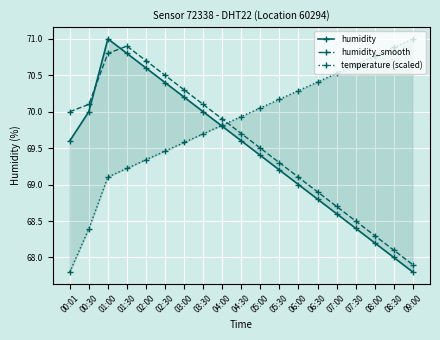

Reading left to right, list all the values displayed in this chart.

humidity: 00:01=69.6	00:30=70.0	01:00=71.0	01:30=70.8	02:00=70.6	02:30=70.4	03:00=70.2	03:30=70.0	04:00=69.8	04:30=69.6	05:00=69.4	05:30=69.2	06:00=69.0	06:30=68.8	07:00=68.6	07:30=68.4	08:00=68.2	08:30=68.0	09:00=67.8
humidity_smooth: 00:01=70.0	00:30=70.1	01:00=70.8	01:30=70.9	02:00=70.7	02:30=70.5	03:00=70.3	03:30=70.1	04:00=69.9	04:30=69.7	05:00=69.5	05:30=69.3	06:00=69.1	06:30=68.9	07:00=68.7	07:30=68.5	08:00=68.3	08:30=68.1	09:00=67.9
temperature (scaled): 00:01=67.8	00:30=68.4	01:00=69.1	01:30=69.2	02:00=69.3	02:30=69.5	03:00=69.6	03:30=69.7	04:00=69.8	04:30=69.9	05:00=70.1	05:30=70.2	06:00=70.3	06:30=70.4	07:00=70.5	07:30=70.6	08:00=70.8	08:30=70.9	09:00=71.0